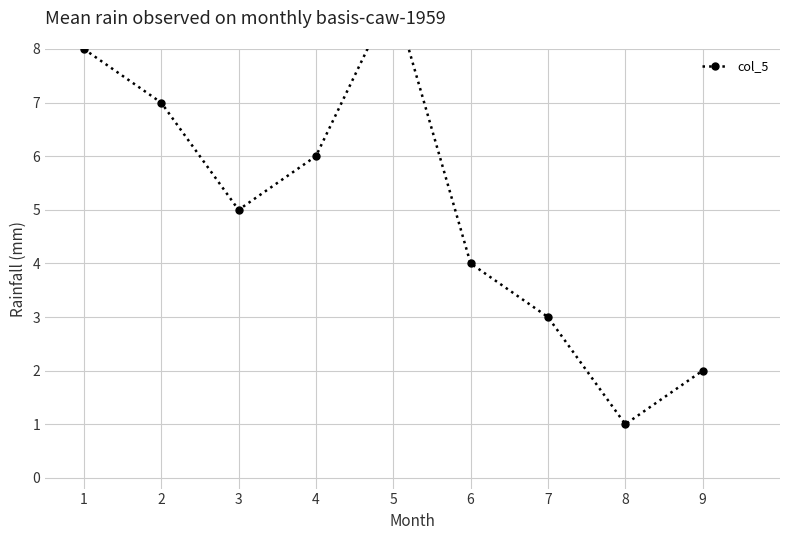

What is the ratio of the value at 8 to the value at 1?

0.1